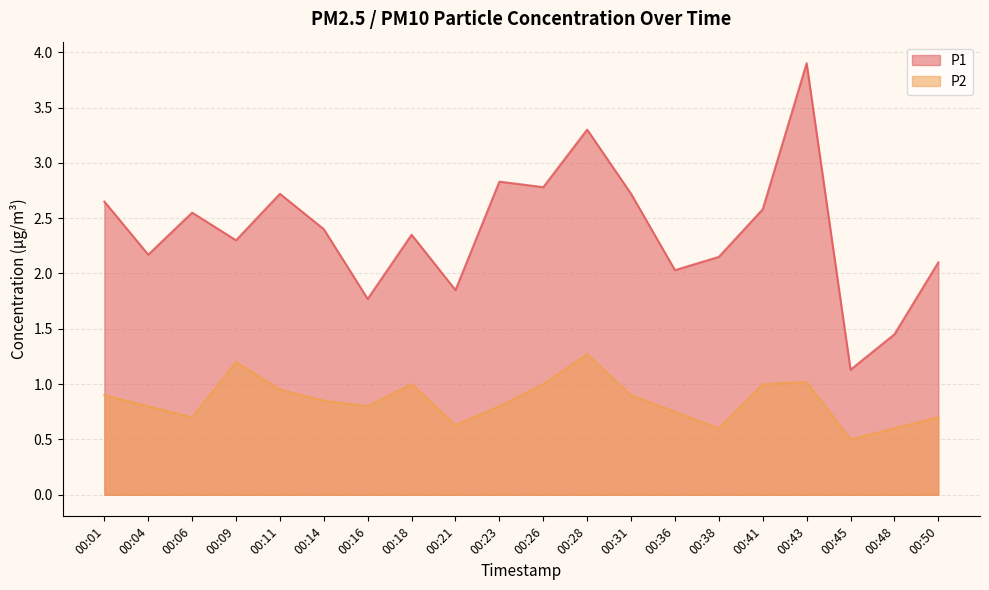

Is it true that P2 equals 0.9 at 00:11?

True